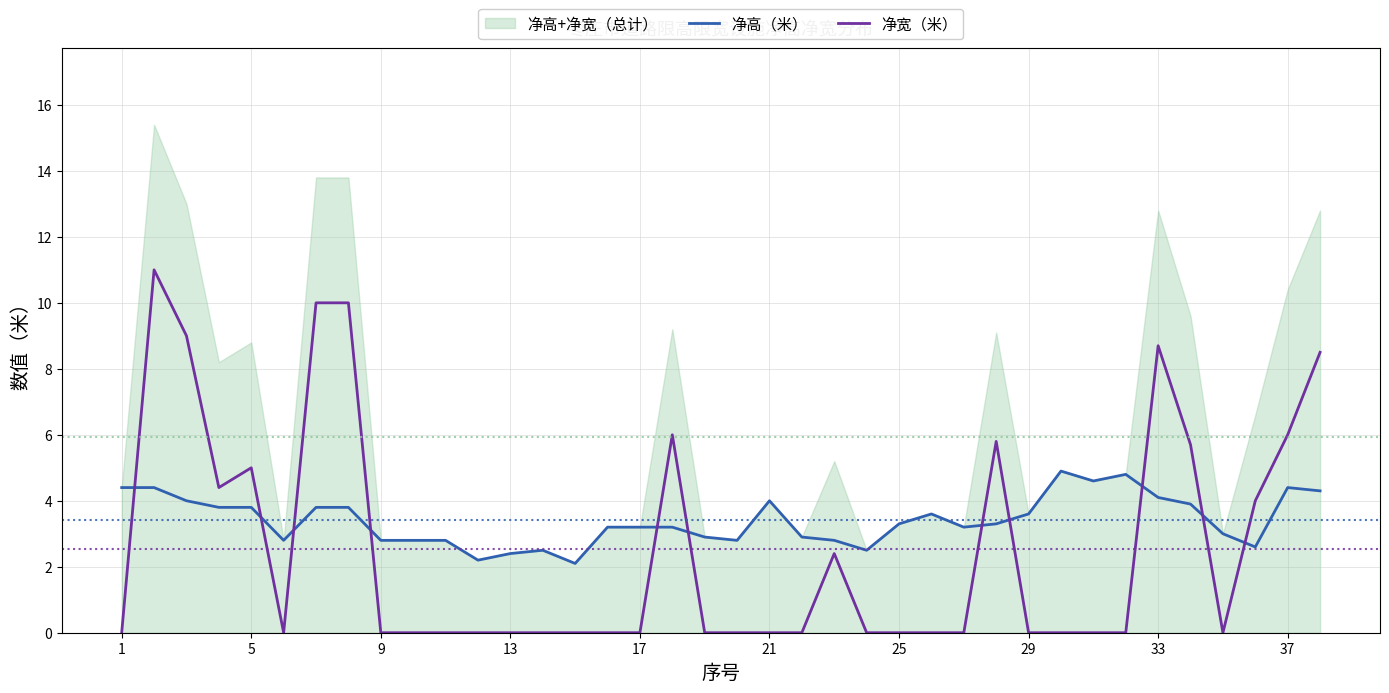

True or false: 净宽（米） has a value of 0.0 at 26.

True